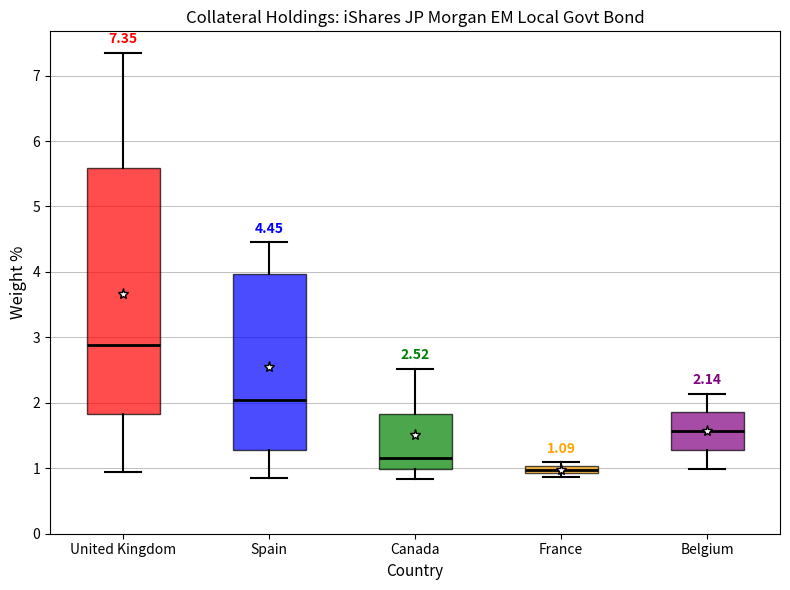

Which box's median line is the lowest?

France